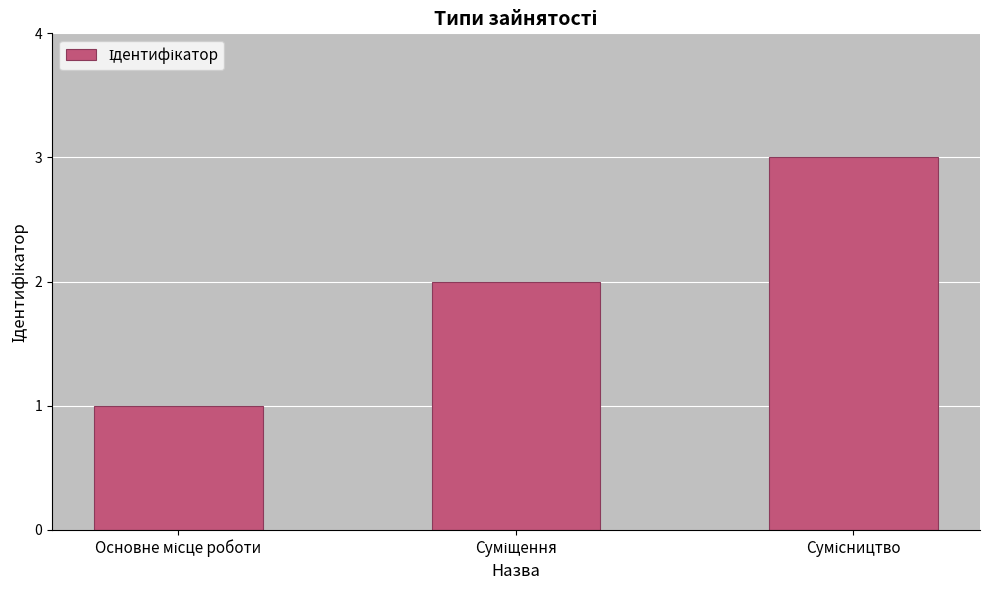

What is the sum of all values?

6